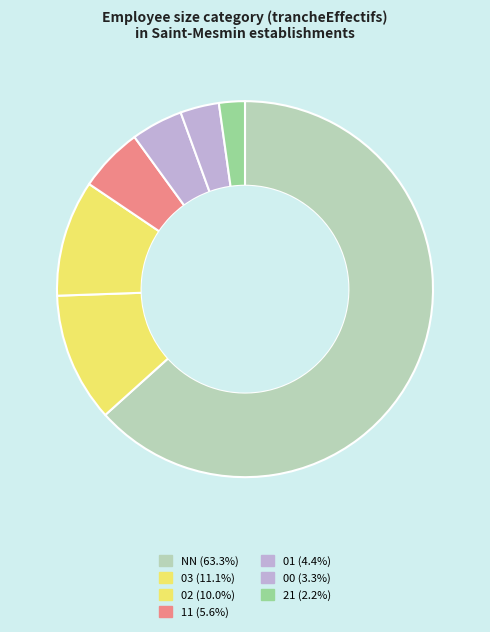

What is the change in value from 03 to 21?

-27